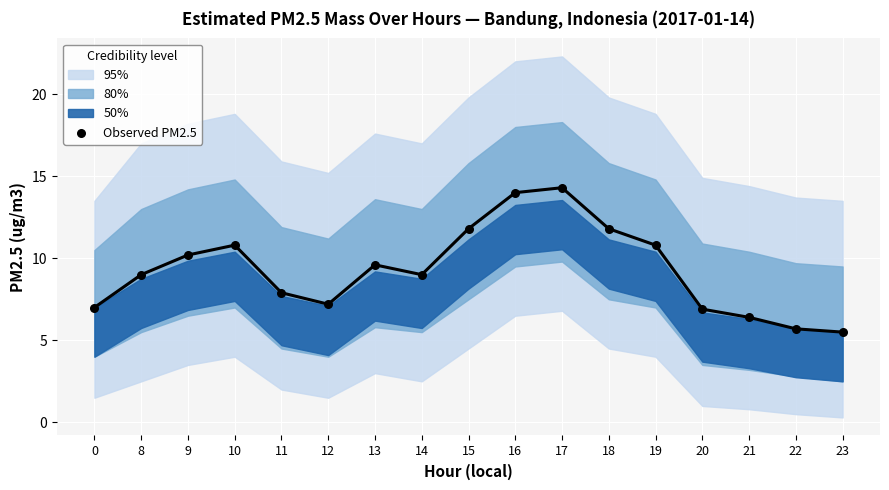

What is the range of Y values (max minus min)?

8.8